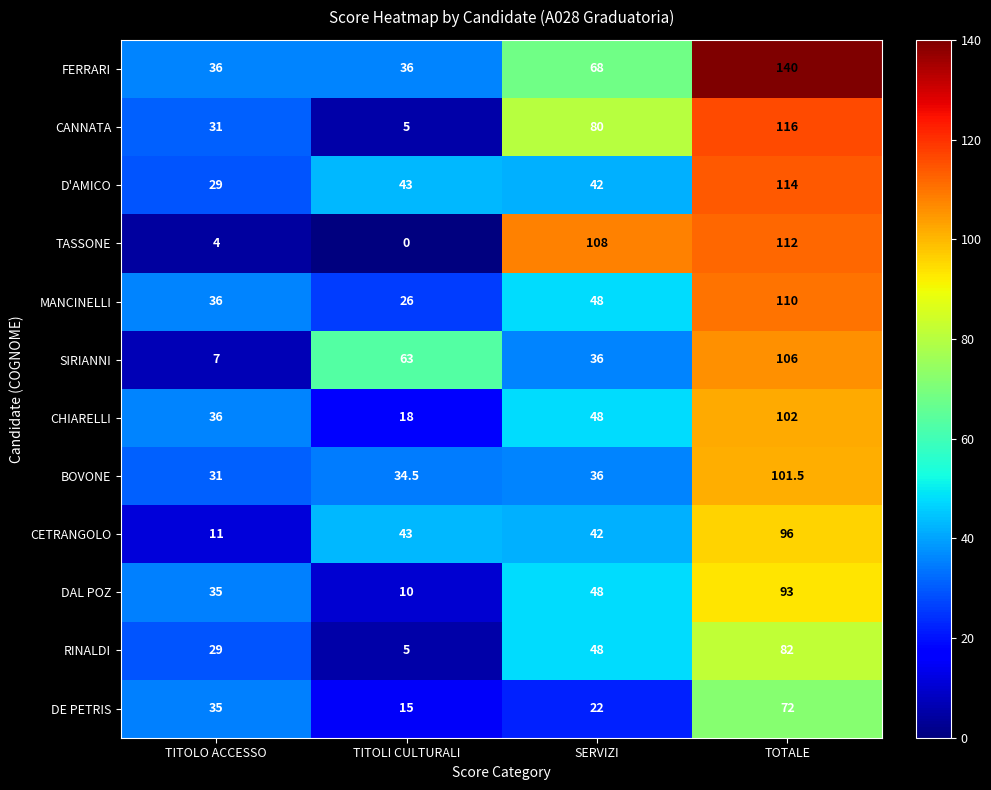

Rank the series at TOTALE from highest to lowest value.

FERRARI, CANNATA, D'AMICO, TASSONE, MANCINELLI, SIRIANNI, CHIARELLI, BOVONE, CETRANGOLO, DAL POZ, RINALDI, DE PETRIS